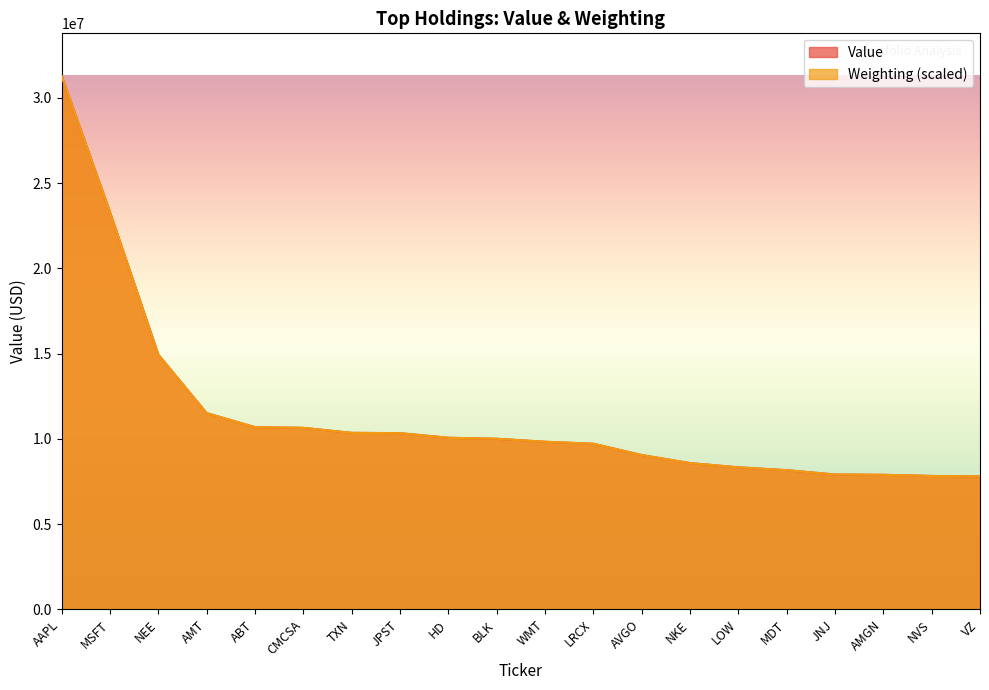

Which series has the largest range (max minus min)?

Value